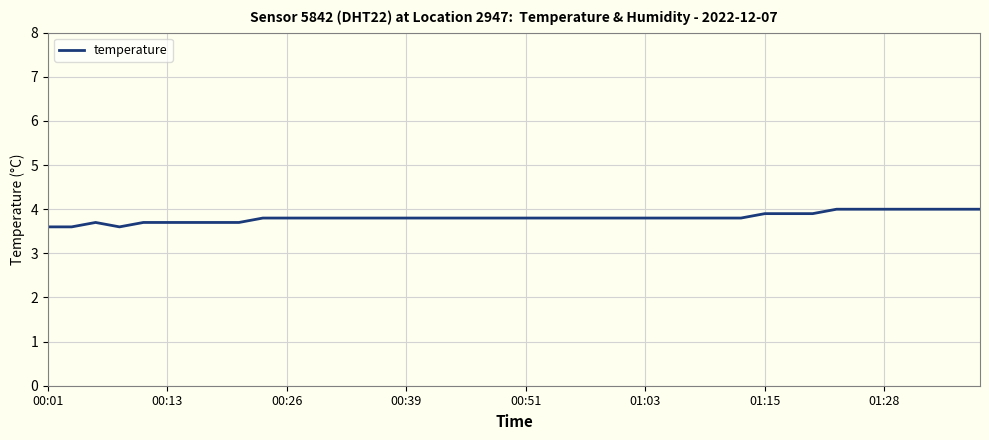

What is the maximum value shown in the chart?

4.0